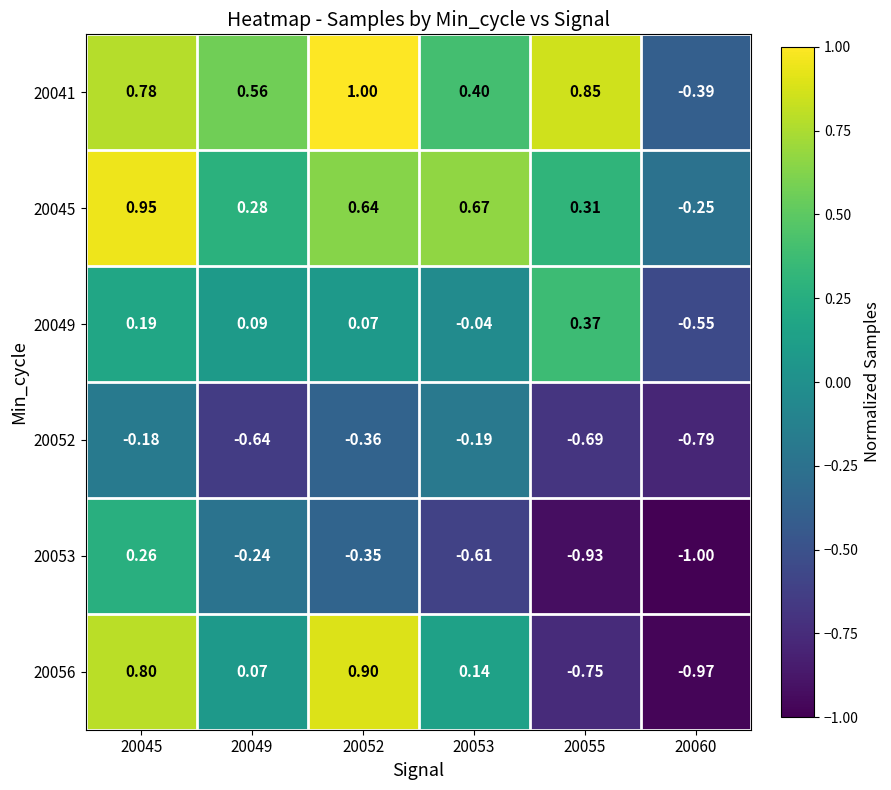

Is the value of 20053 at 20053 greater than the value of 20052 at 20055?

Yes